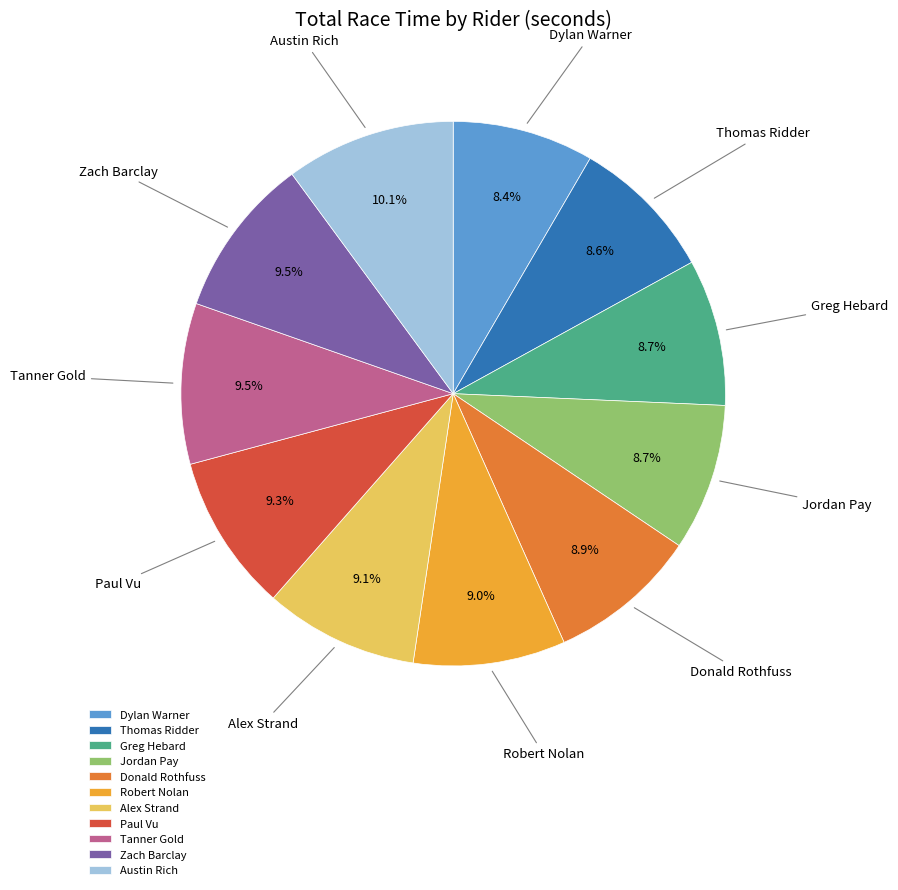

What is the largest slice in the pie chart?

Austin Rich